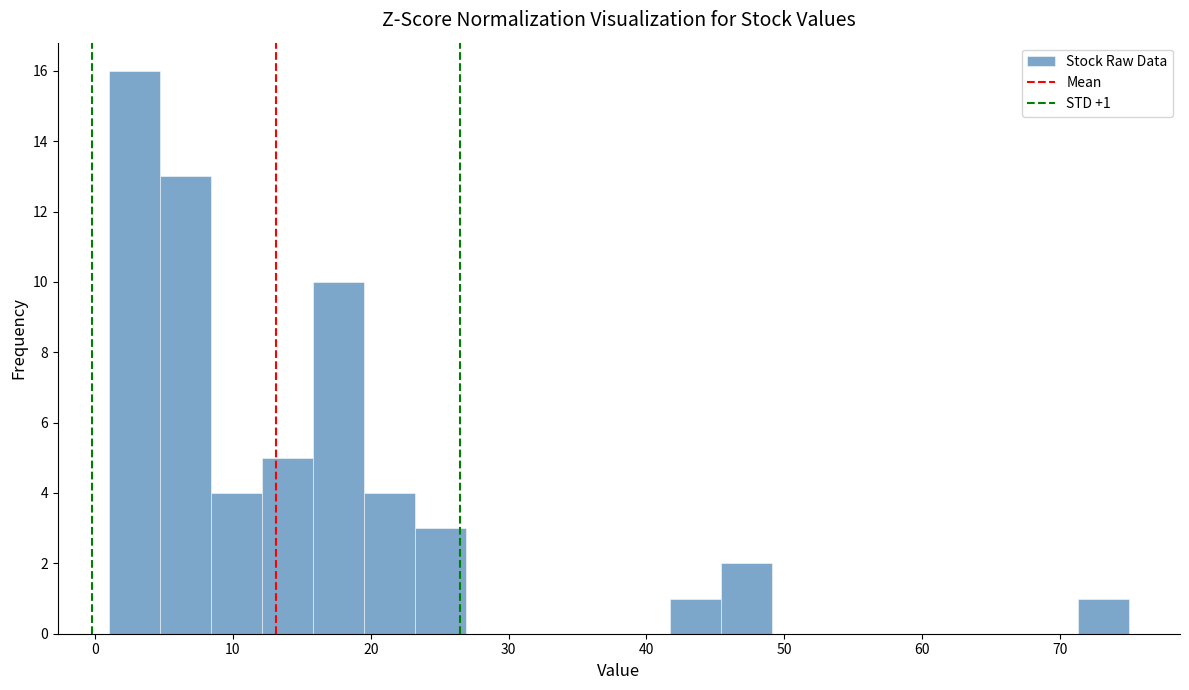

Around what value on the x-axis is the tallest bar? Give the approximate position of its centre, as read against the axis.

3